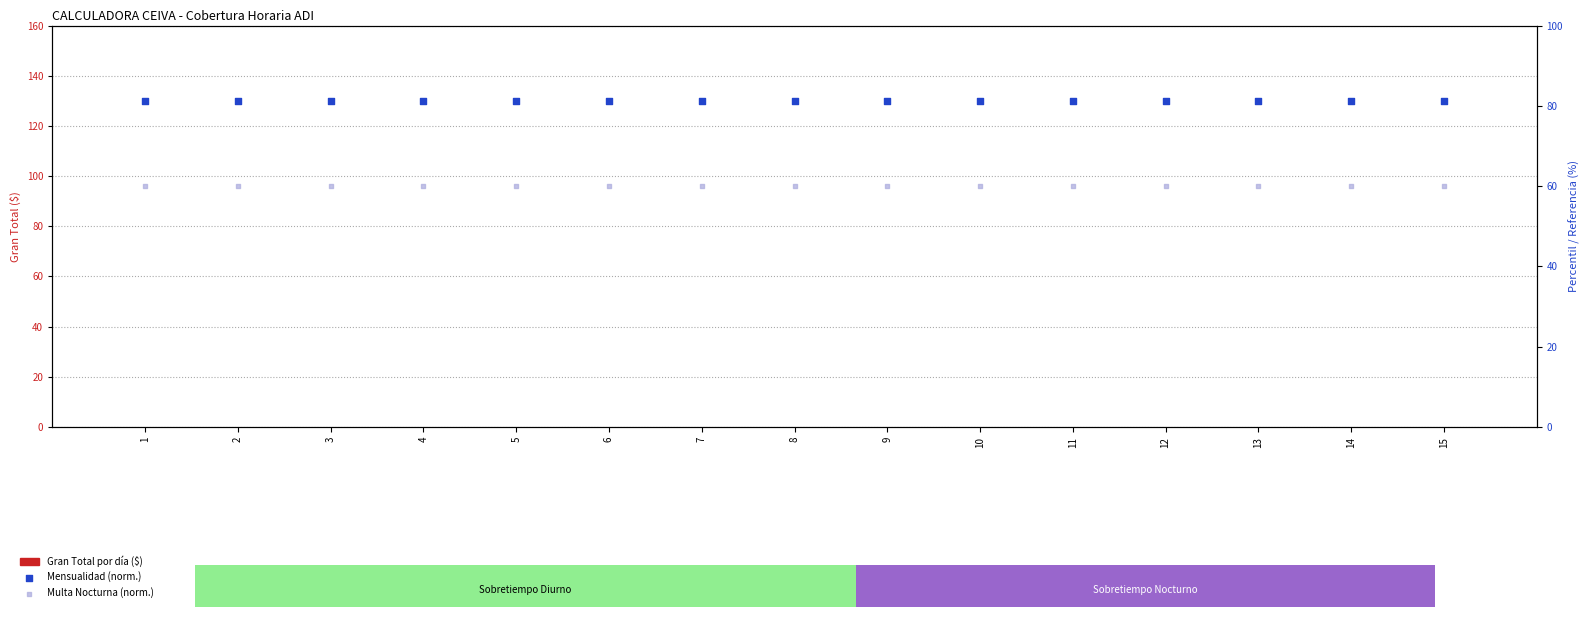

At which category is the sum across all series the highest?

1